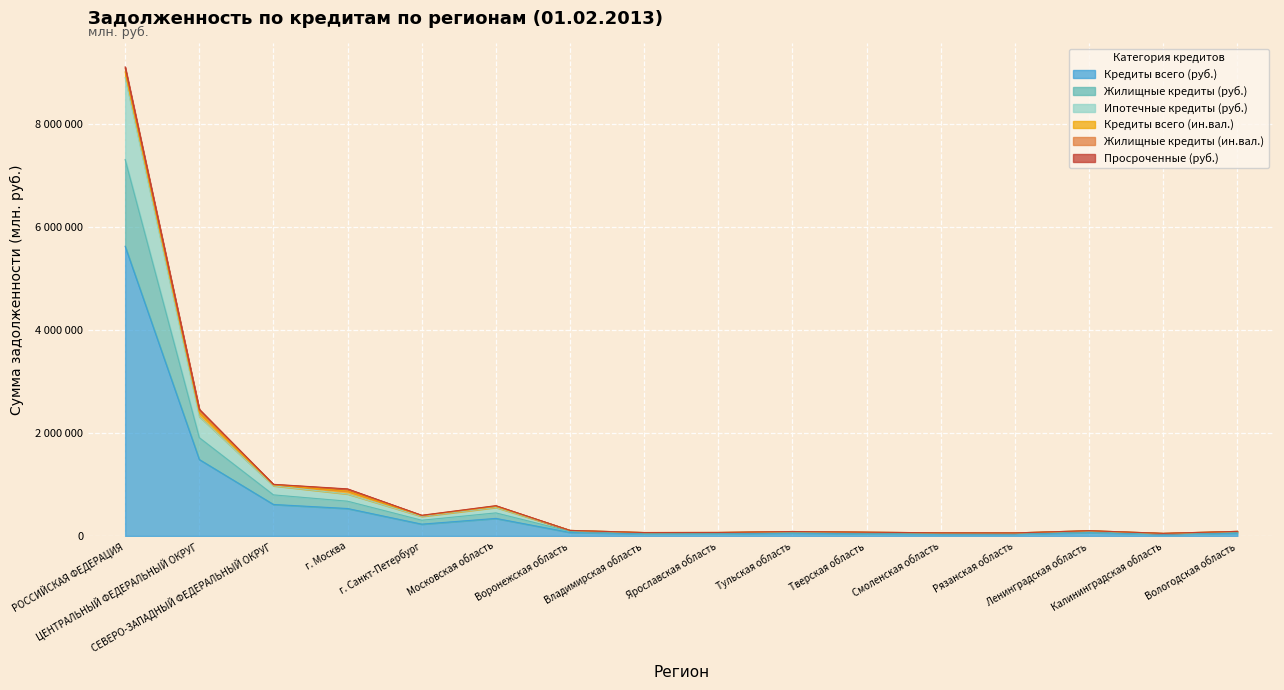

Read the Кредиты всего (руб.) value at Ярославская область, to the nearest 50.

42450